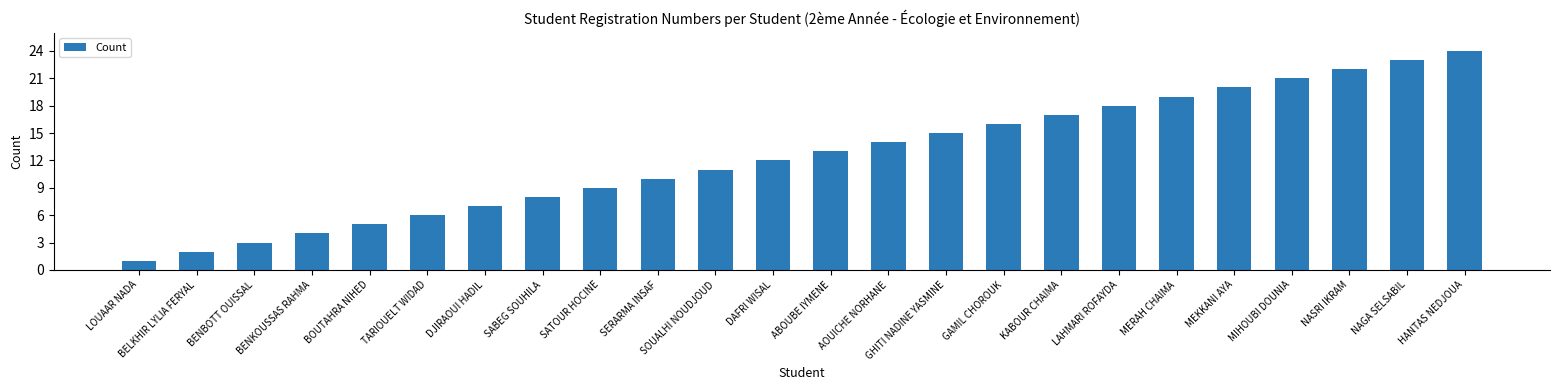

How many distinct data groups are displayed?

1